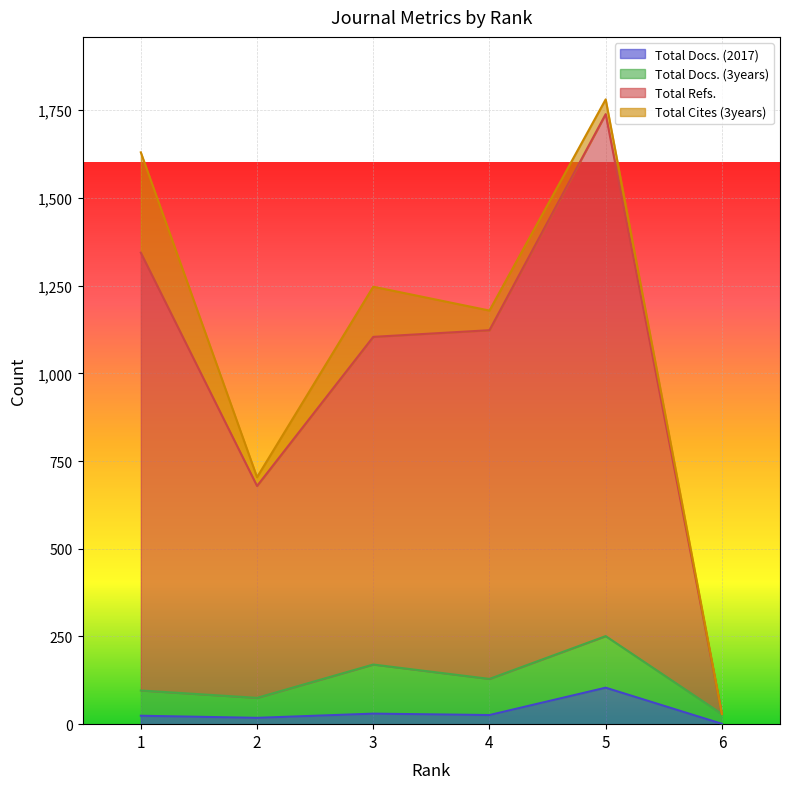

Where is the first local maximum for Total Refs.?

5